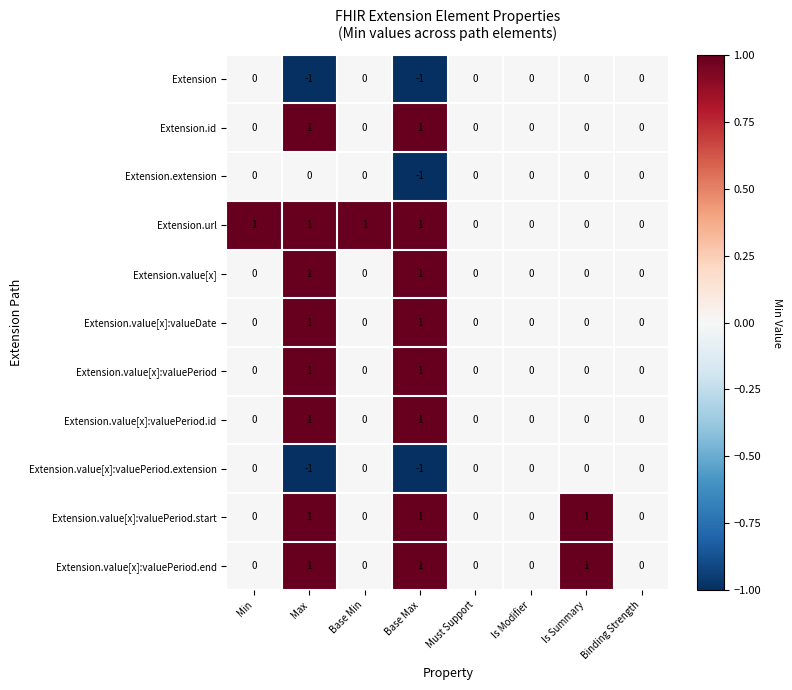

How many values in Extension.value[x] are above zero?

2